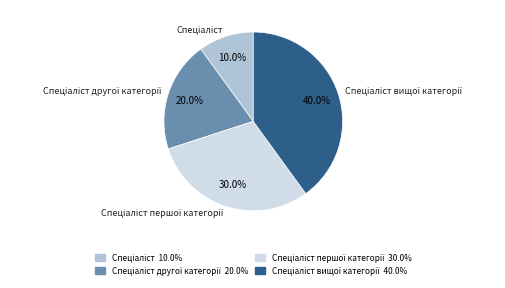

Does any single category account for the majority?

No